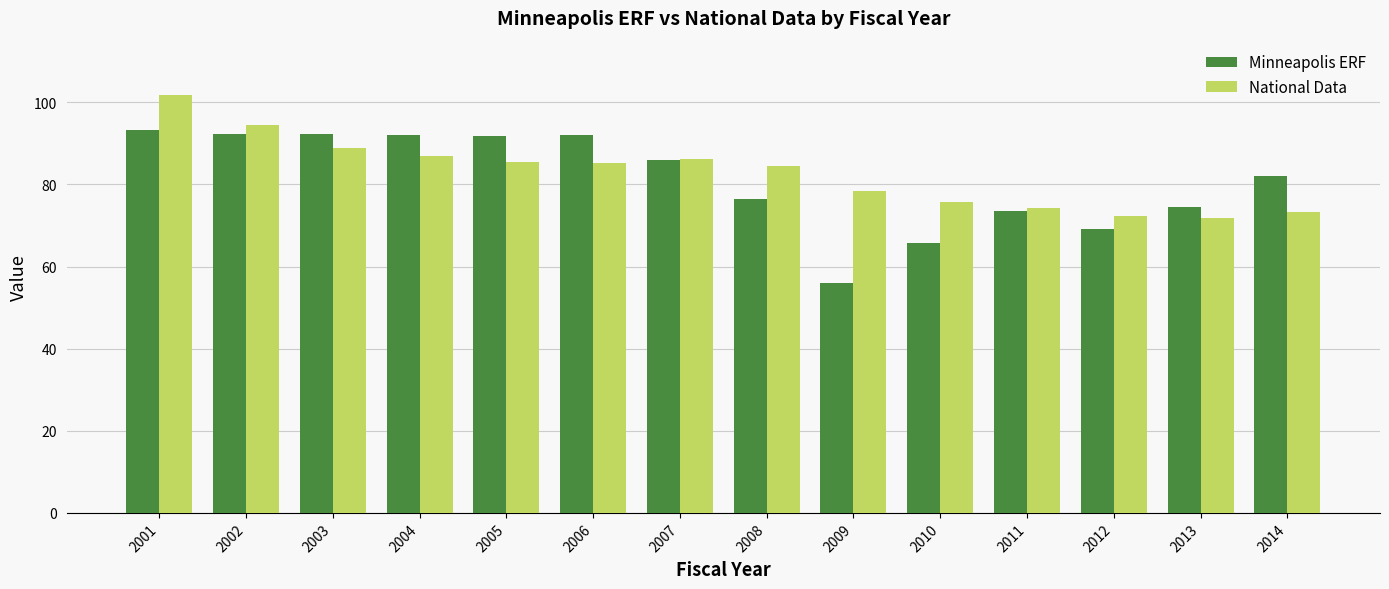

How many values in the Minneapolis ERF series exceed 85?

7